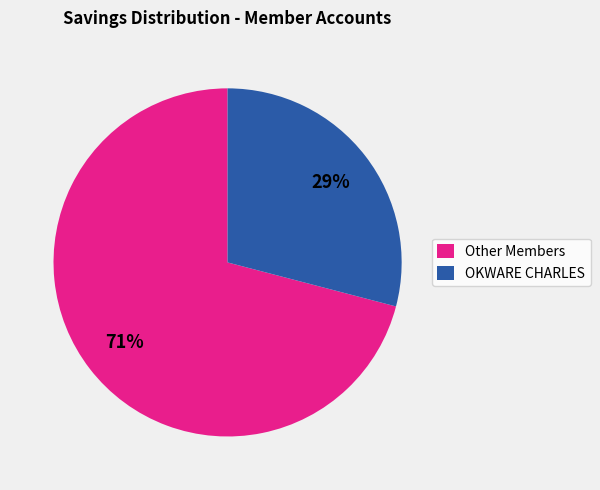

Rank the categories by value from lowest to highest.

OKWARE CHARLES, Other Members